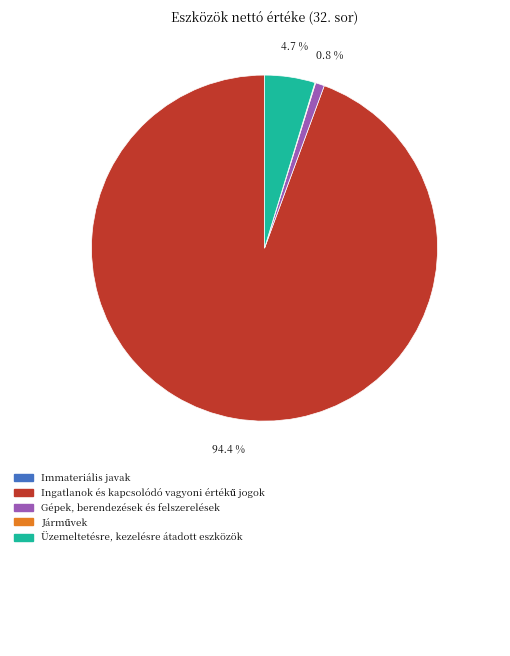

Is there a majority slice in this chart?

Yes